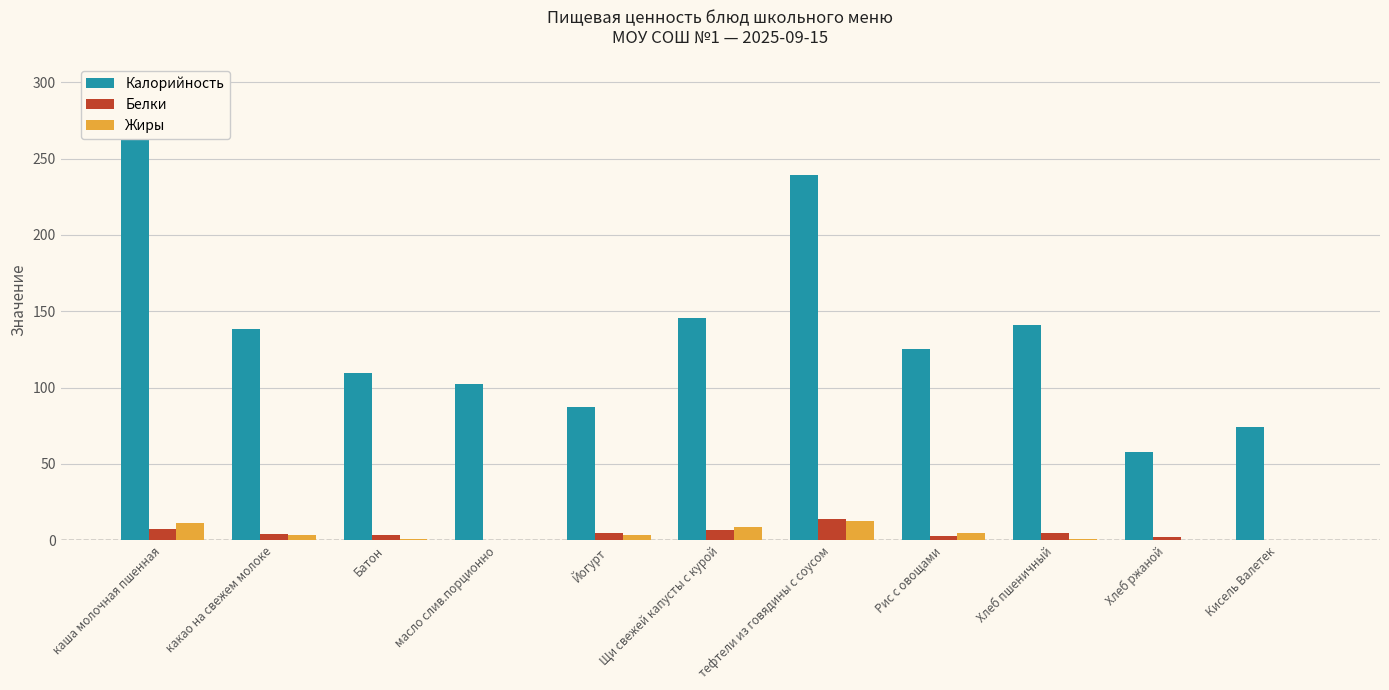

What is the difference between the Белки values at каша молочная пшенная and Хлеб пшеничный?

2.7